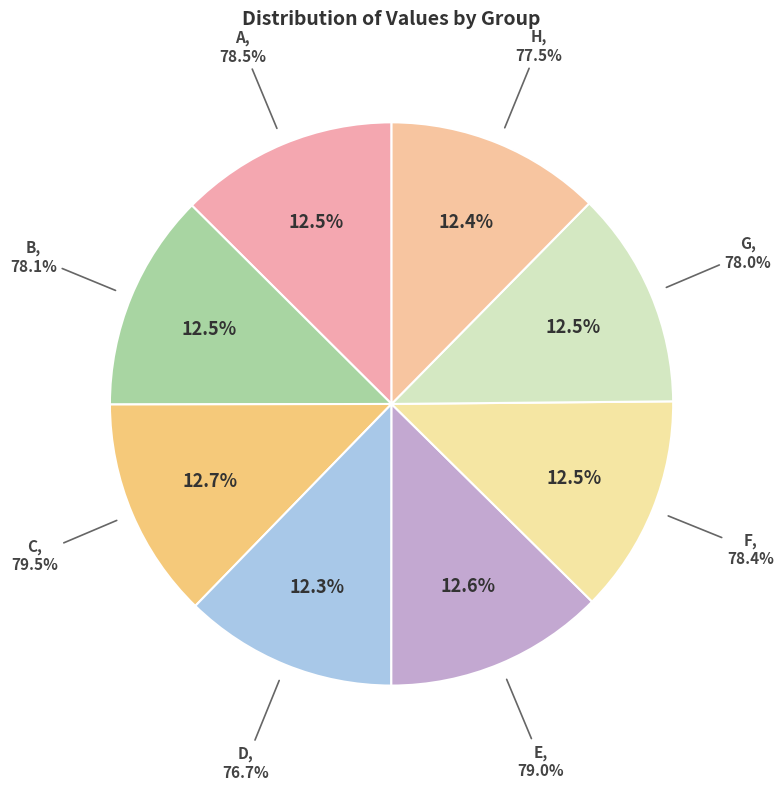

What portion of the pie excludes B?

87.5%